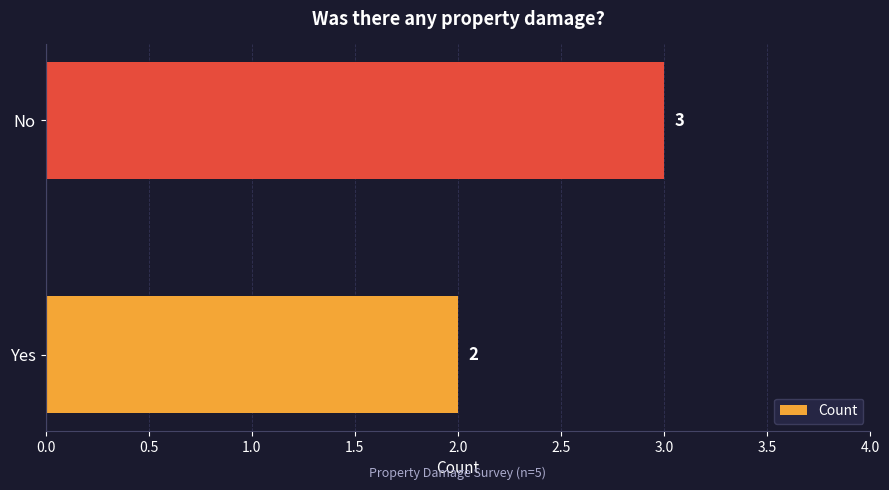

Approximately how many times larger is the value at Yes compared to No?

0.7